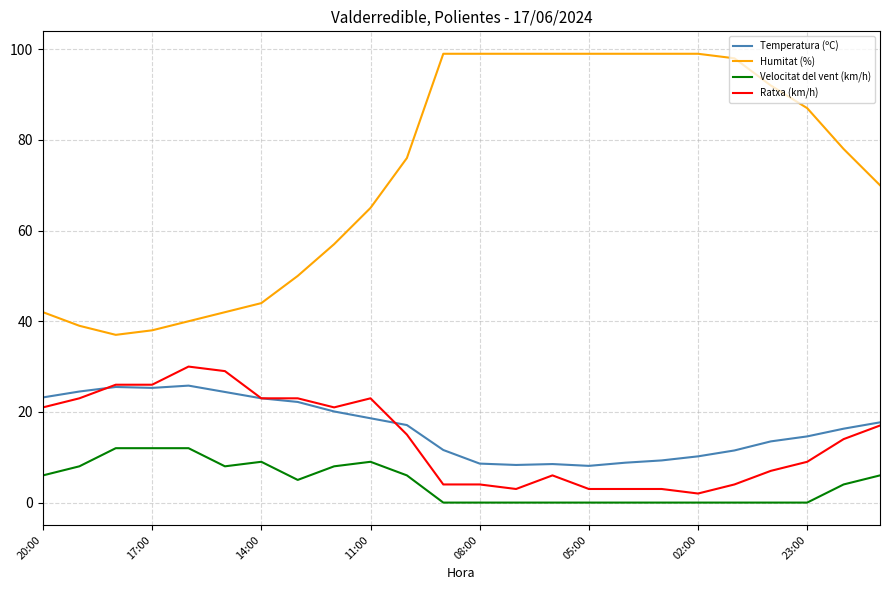

What is the difference between the second highest and second lowest values in the Ratxa (km/h) series?

26.0